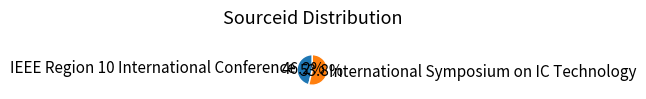

How many slices are in this pie chart?

2